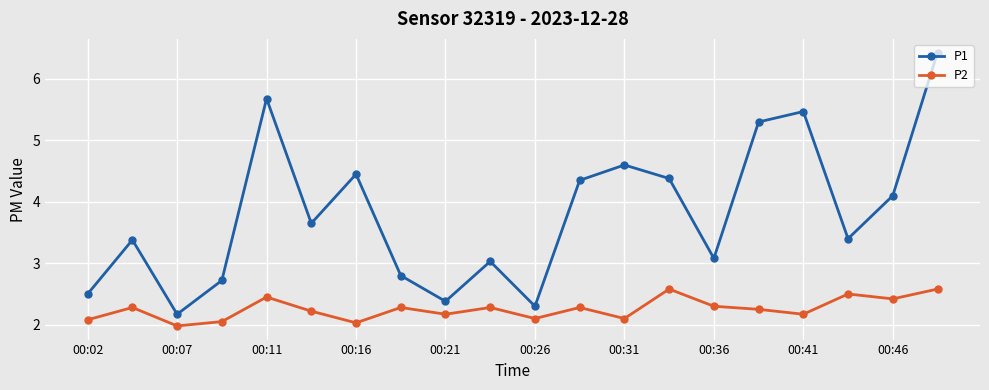

Does the chart have visible grid lines?

Yes